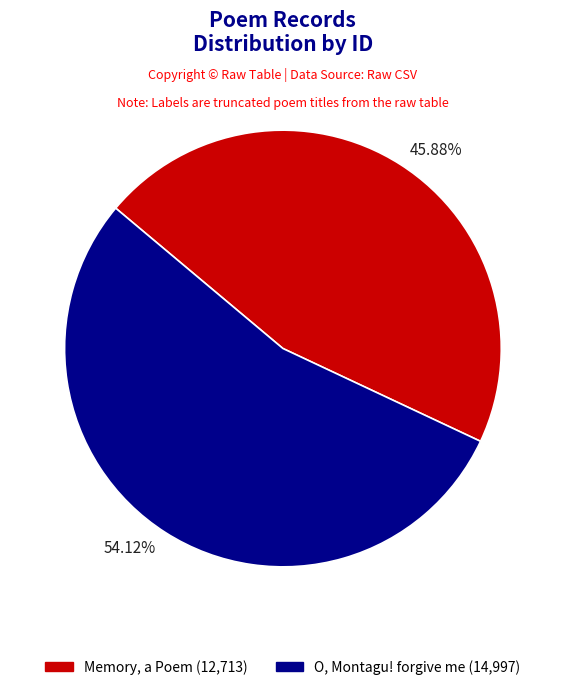

Which category accounts for the majority?

54.12%